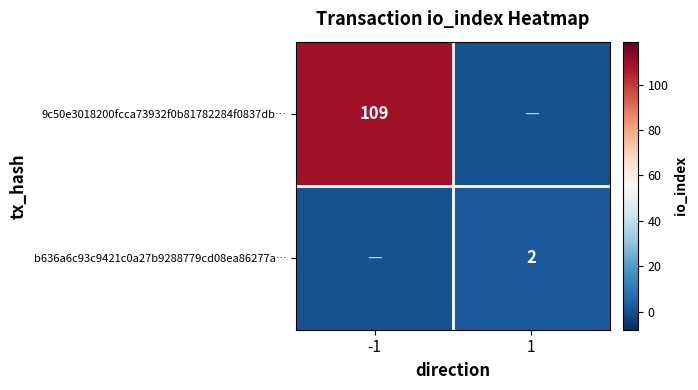

Is the value of b636a6c93c9421c0a27b9288779cd08ea86277a… at 1 greater than the value of 9c50e3018200fcca73932f0b81782284f0837db… at -1?

No